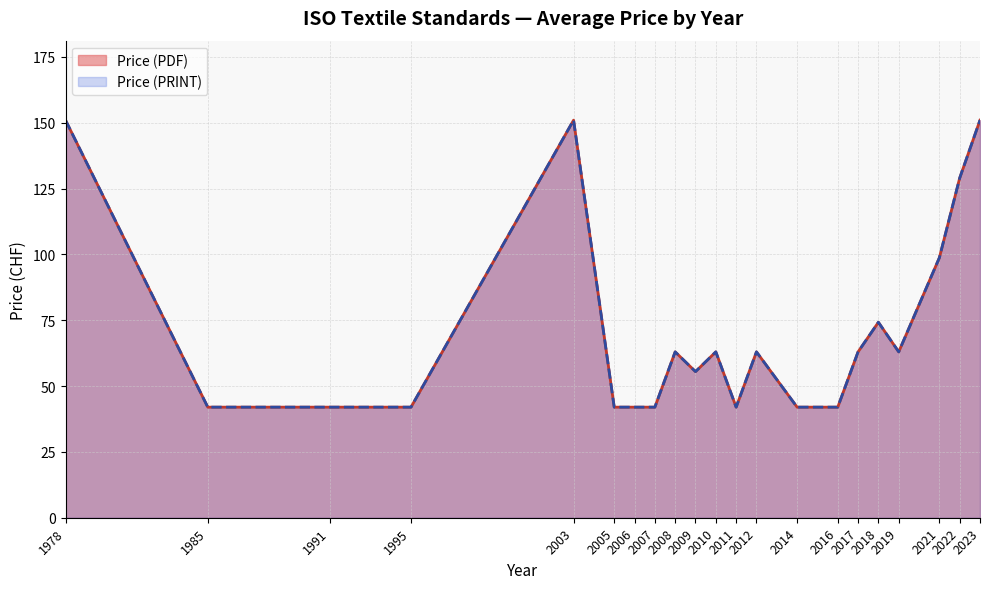

Which has a higher value, 2021 or 2003?

2003